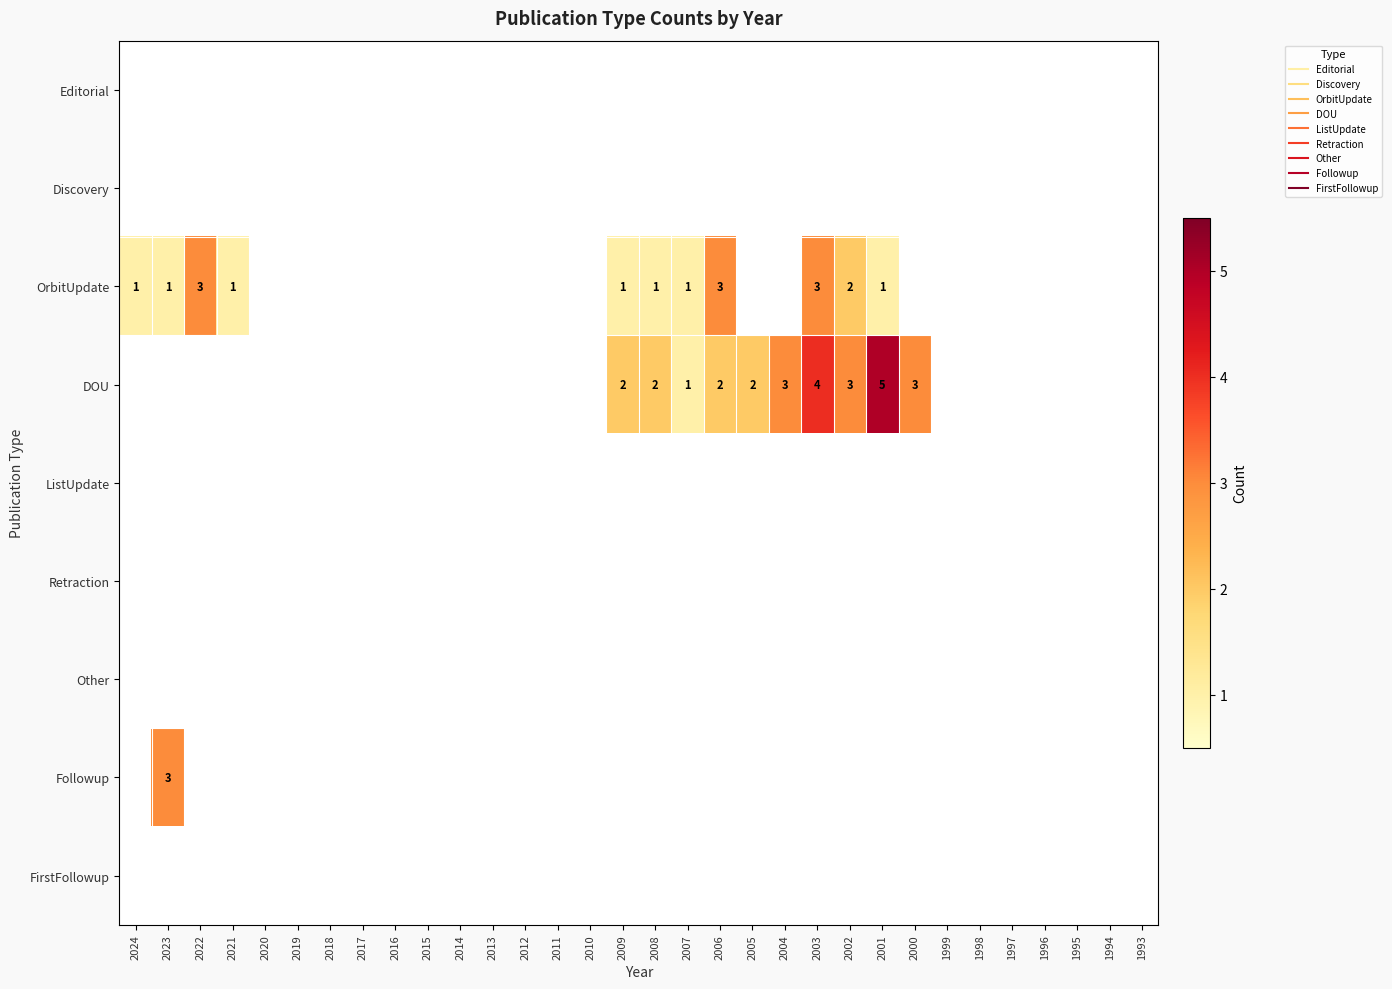

Which series has the largest total across all categories?

DOU